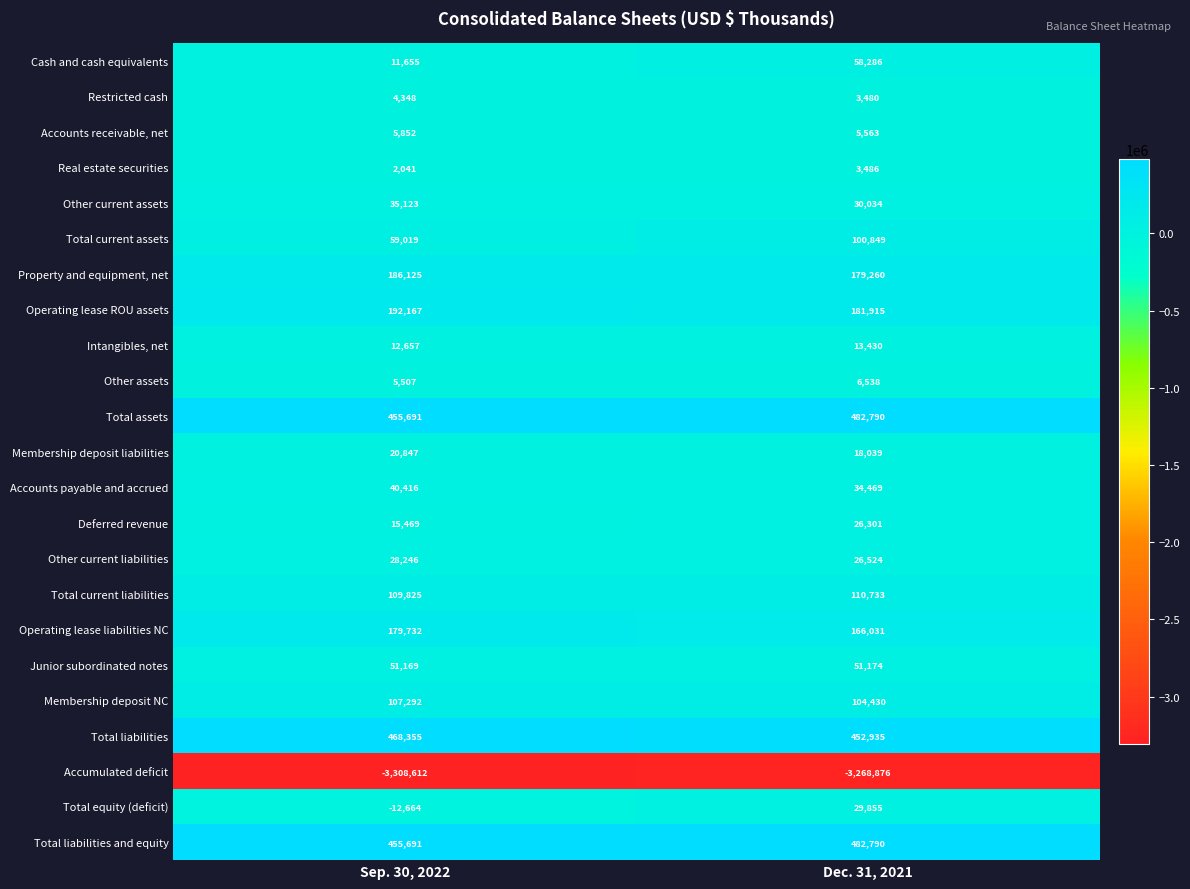

What is the approximate value of Total assets at Dec. 31, 2021, to the nearest 10?

482790